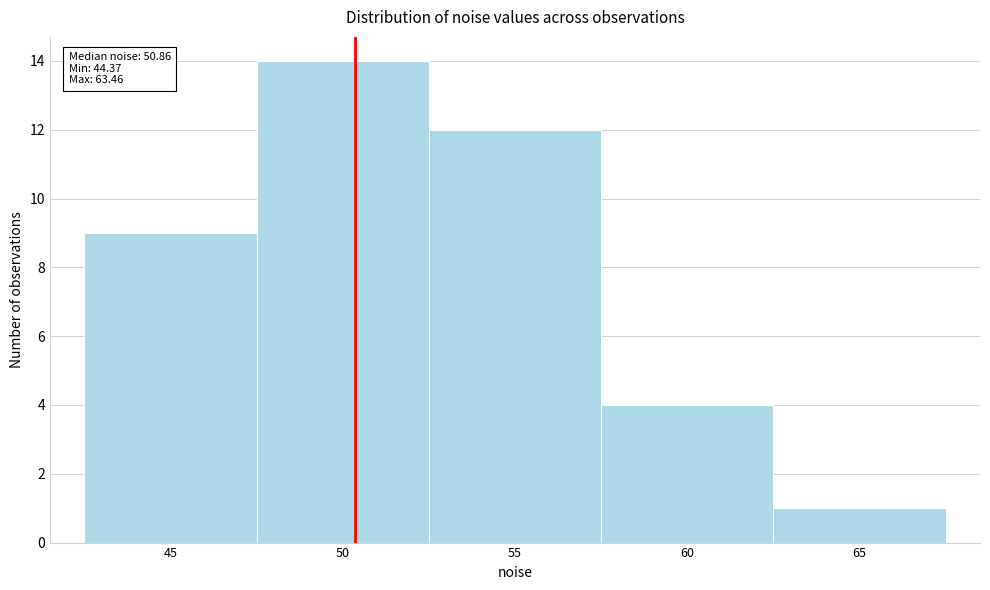

Reading left to right, extract all data points from this chart.

45=9	50=14	55=12	60=4	65=1